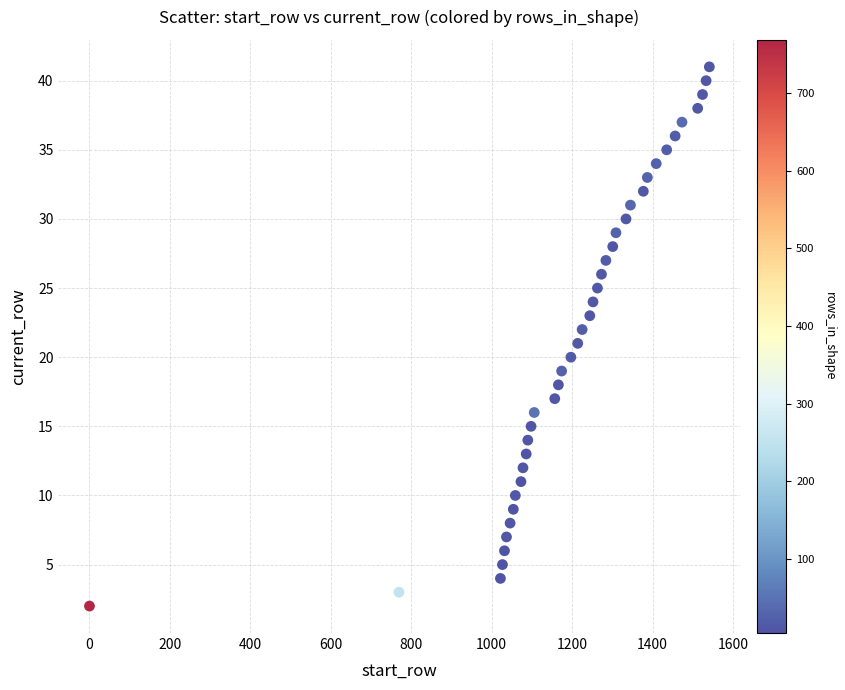

What is the range of Y values (max minus min)?

39